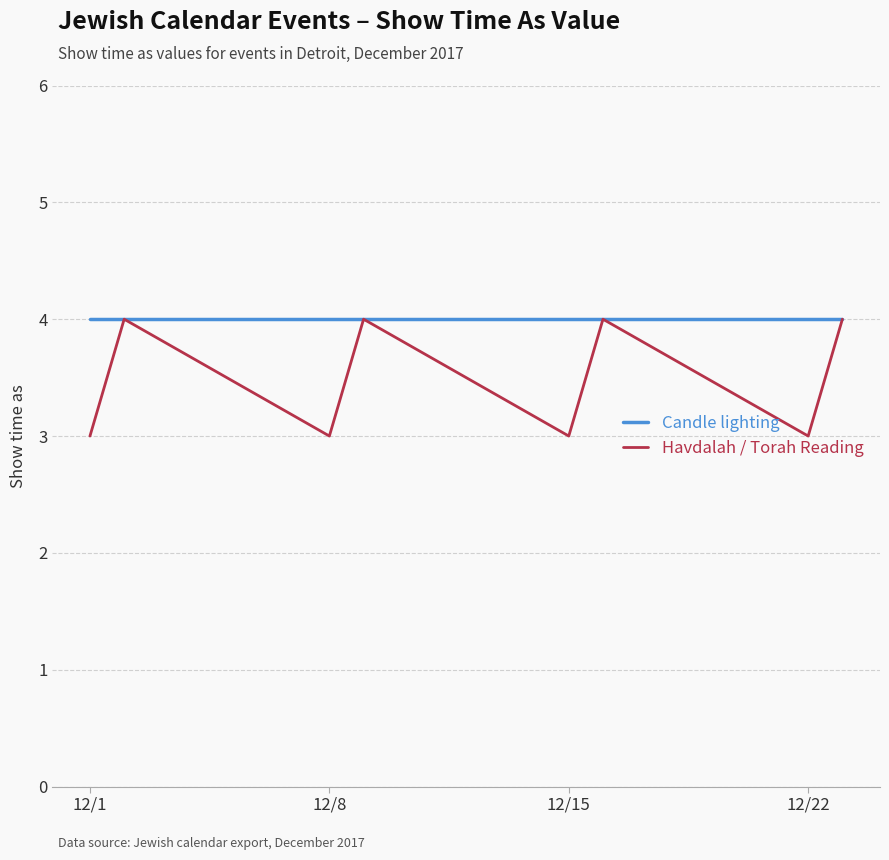

What is the minimum value for Candle lighting?

4